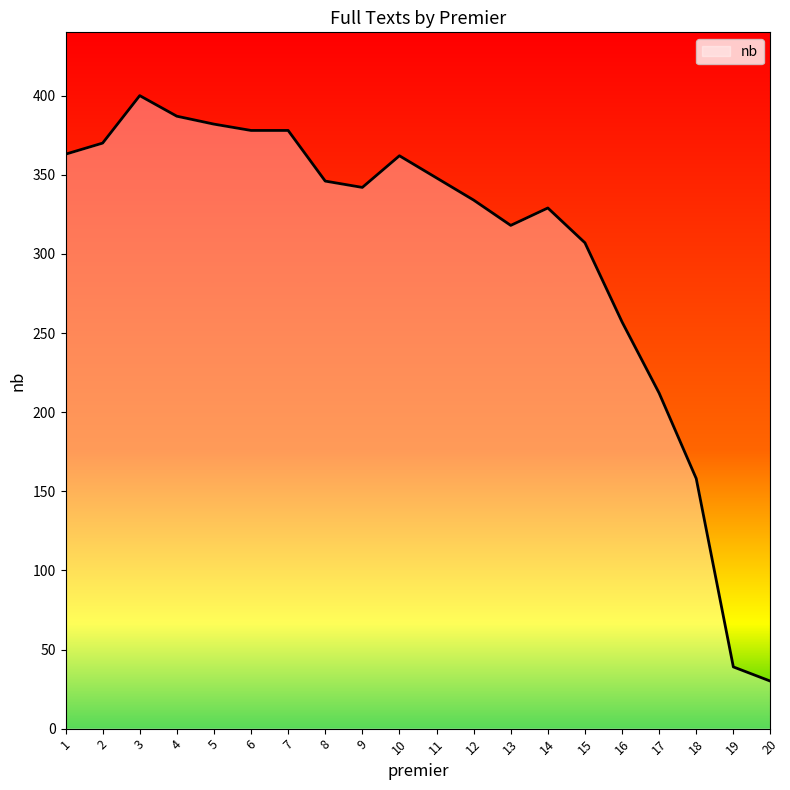

What is the approximate value at 19?

39